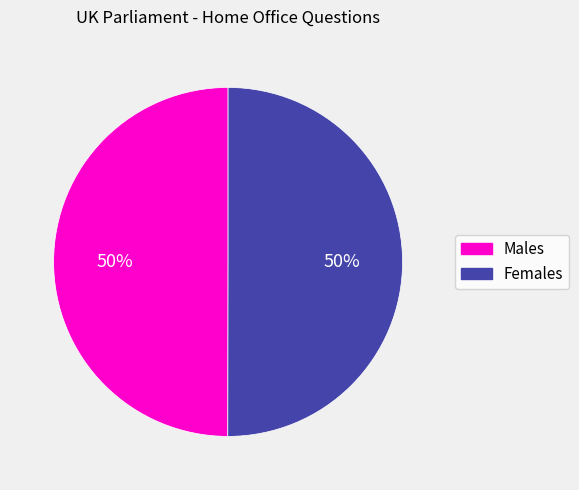

Is the sum of Males and Females greater than half?

Yes